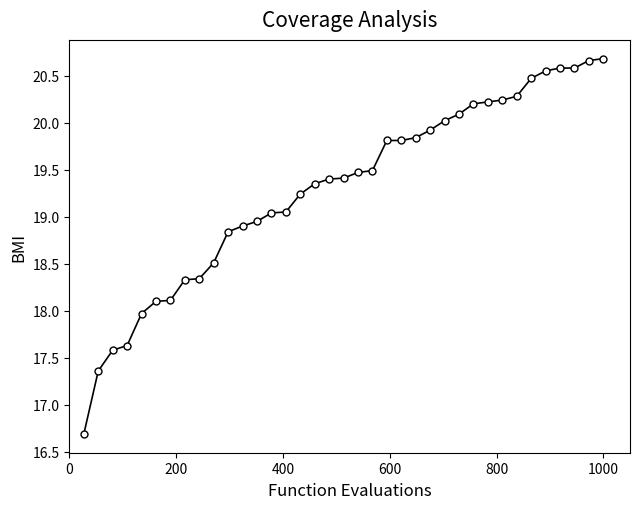

What is the difference between the maximum and minimum values?

4.0